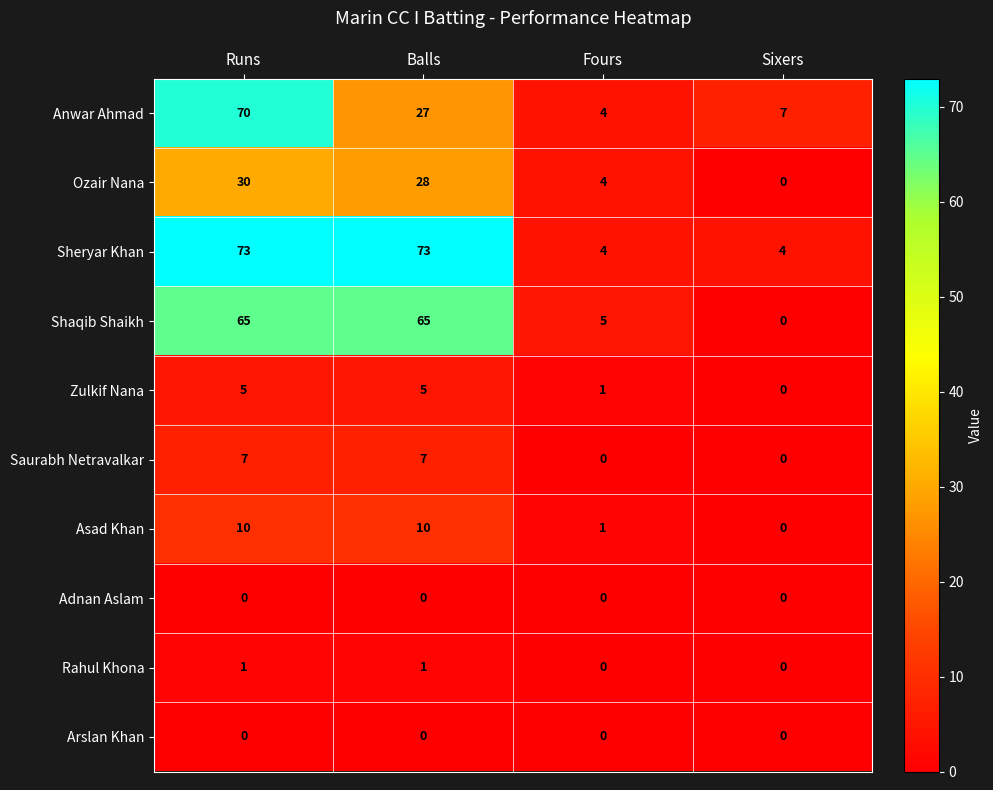

What is the spread (max minus min) of values at Sixers?

7